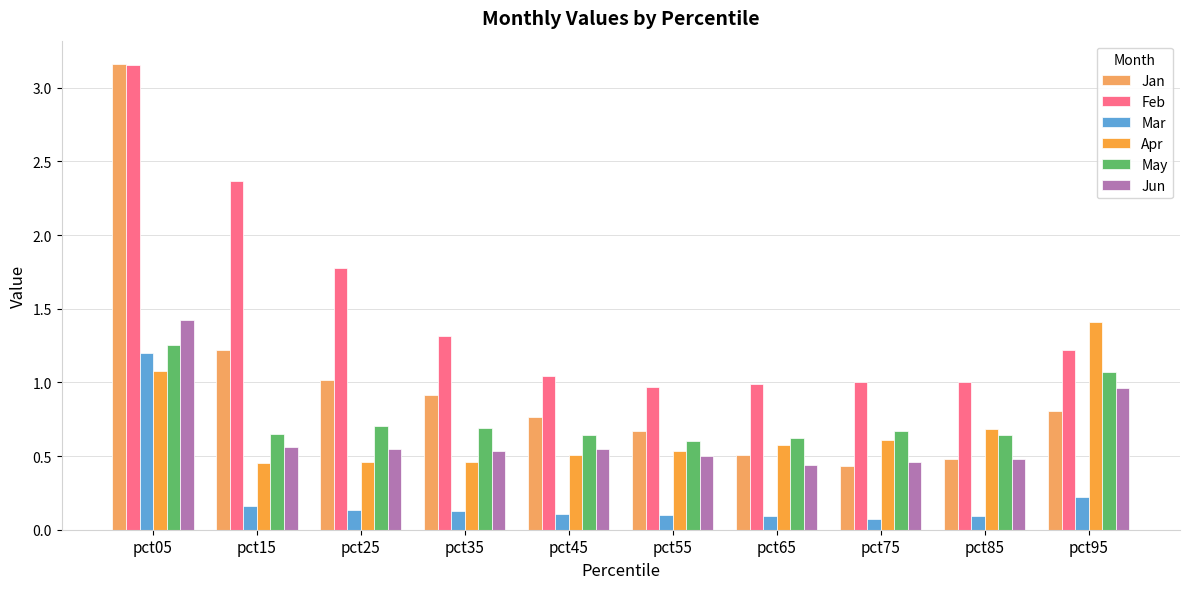

What value does the Jan series have at pct55?

0.7